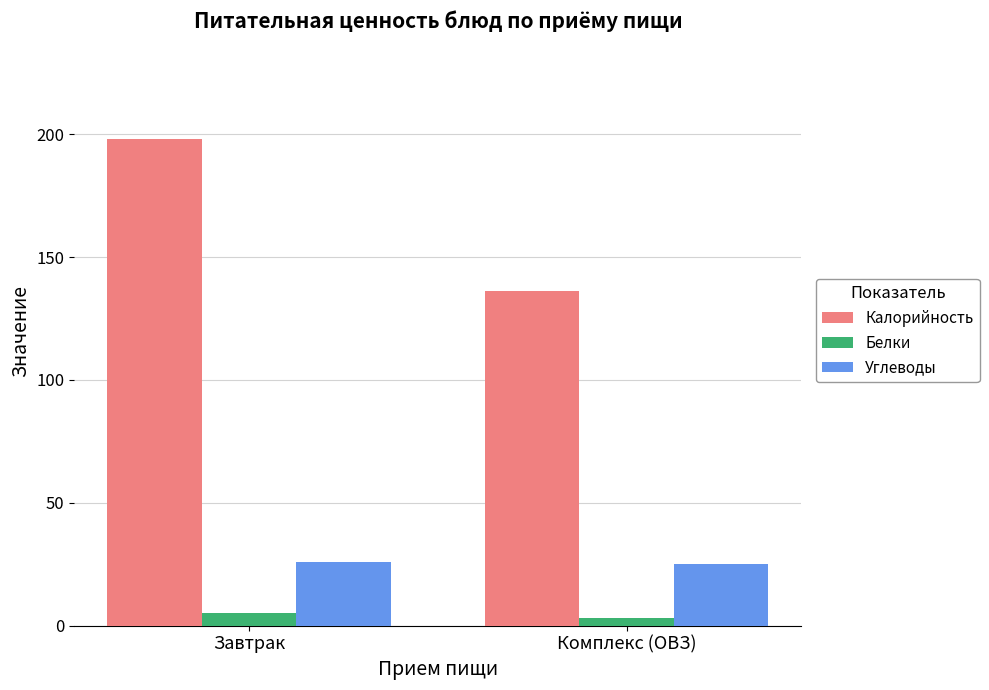

What is the lowest value of the Белки series?

3